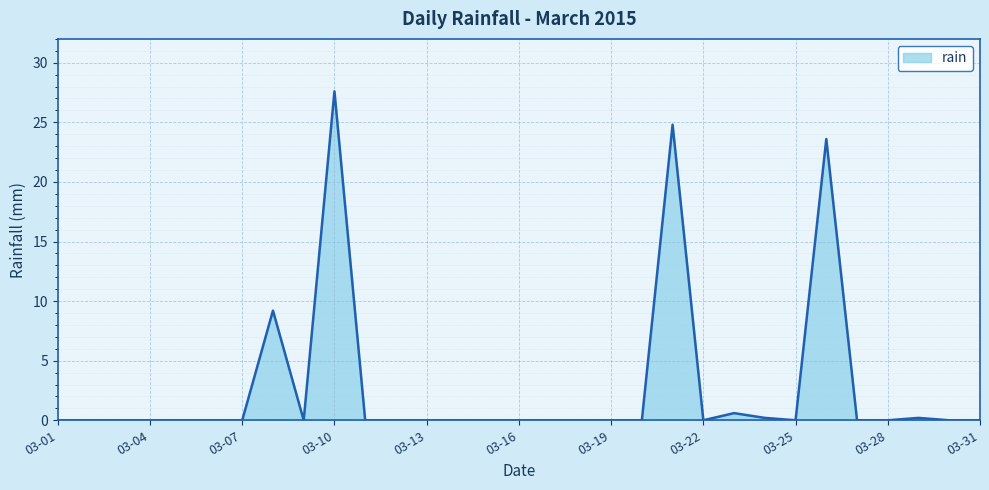

The value at 03-16 is 13.4. True or false?

False